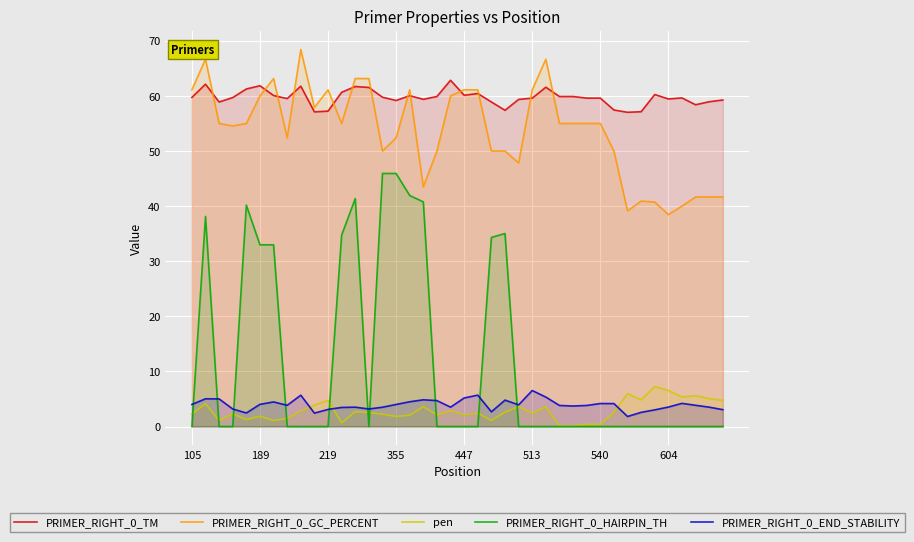

True or false: PRIMER_RIGHT_0_END_STABILITY has a value of 4.0 at 189.

True